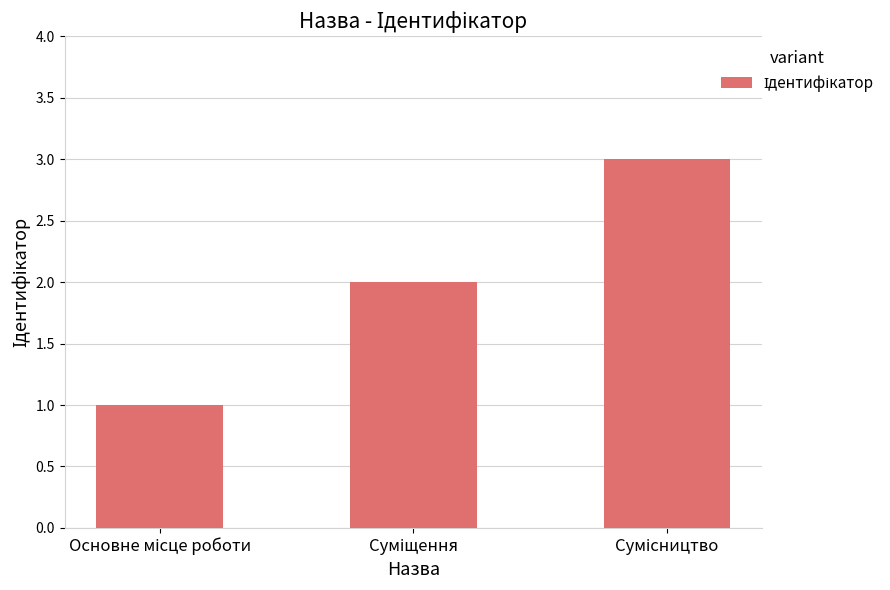

What is the maximum value shown in the chart?

3